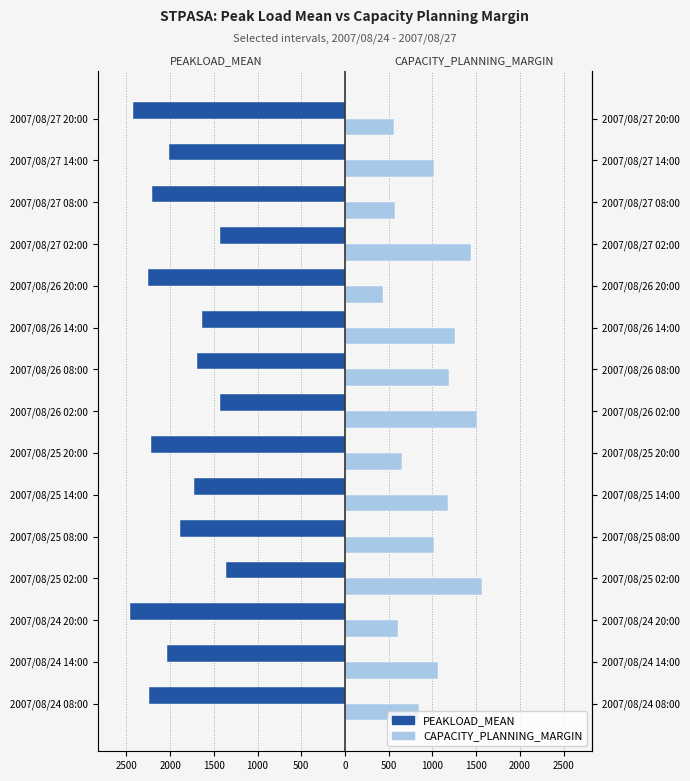

Reading left to right, extract all data points from this chart.

PEAKLOAD_MEAN: -2238	-2036	-2460	-1361	-1885	-1733	-2223	-1425	-1696	-1635	-2251	-1429	-2207	-2008	-2426
CAPACITY_PLANNING_MARGIN: 845	1064	608	1567	1014	1178	653	1508	1192	1258	437	1444	572	1018	561